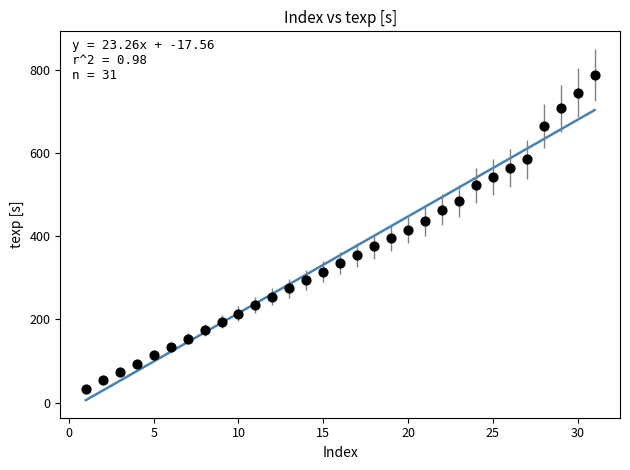

What is the range of X values (max minus min)?

30.0